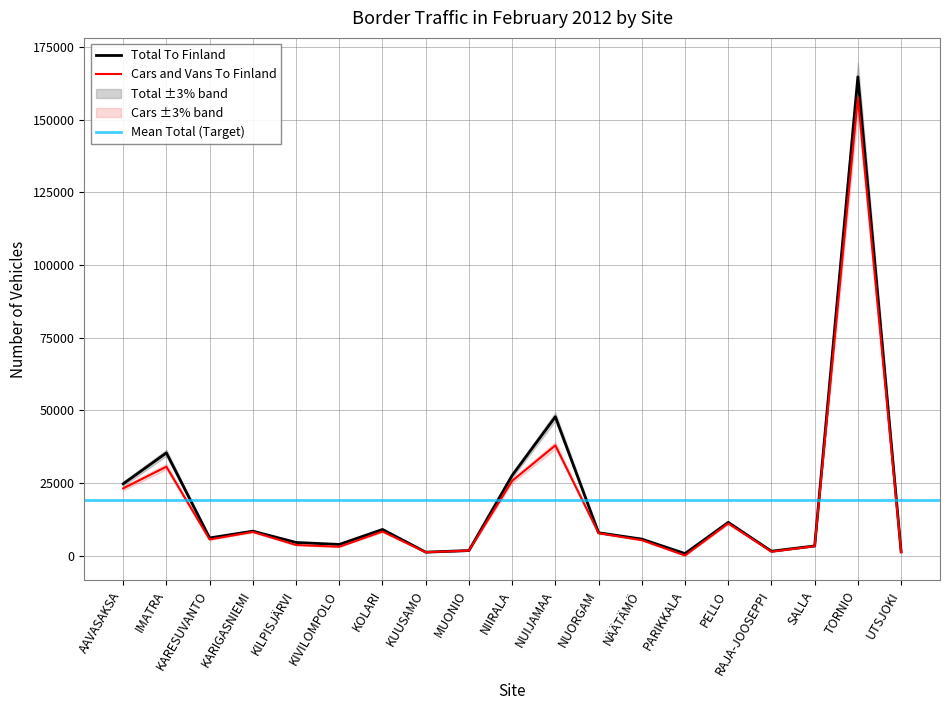

How many values in the Total To Finland series are below 6055?

9